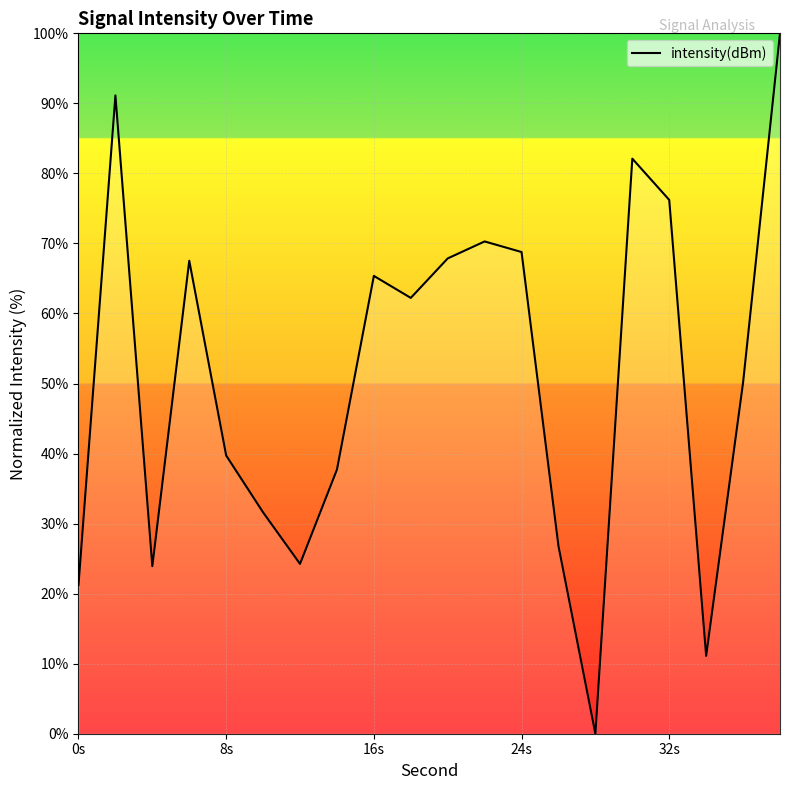

How many positive values are there?

19